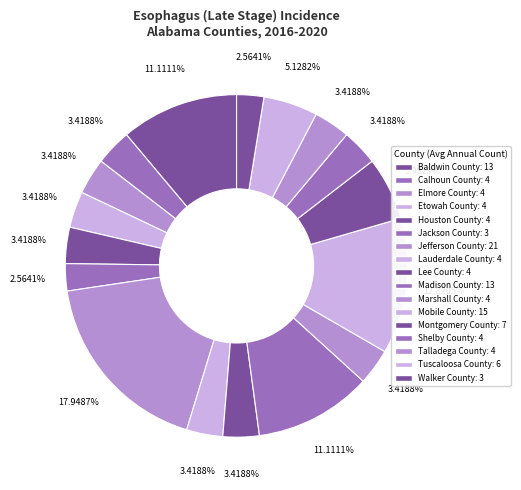

How many segments does this pie chart have?

17